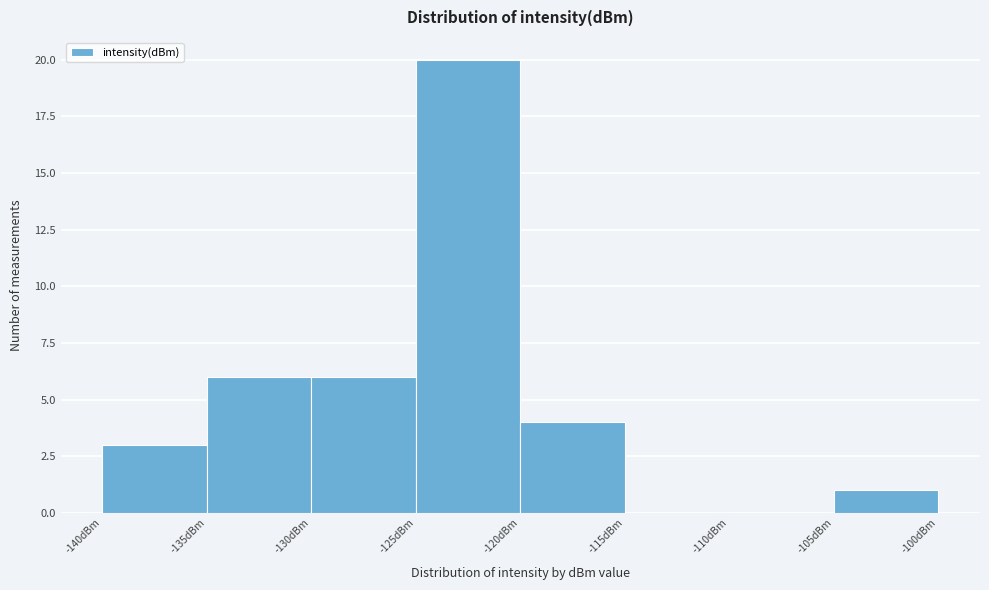

Over which range of the x-axis is the bar tallest?

-125 to -120